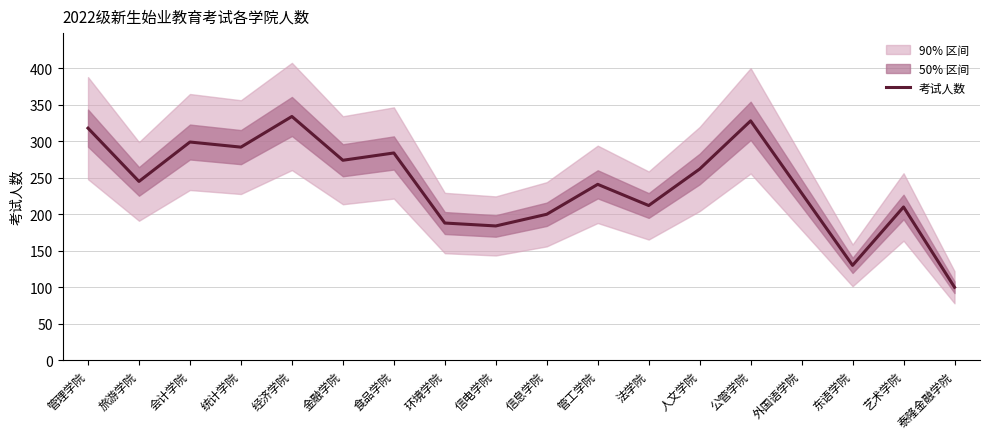

The chart shows a value of 274 at 金融学院. True or false?

True